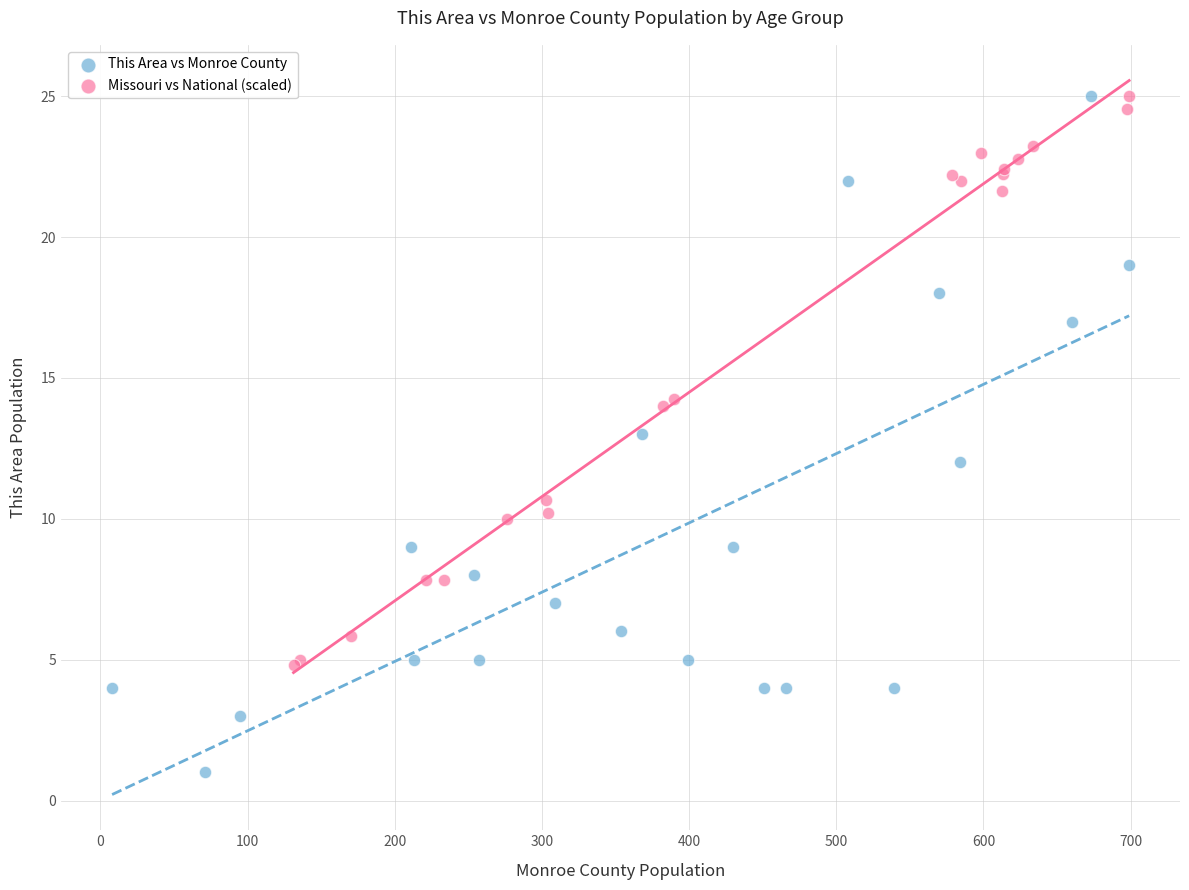

Which series contains the lowest Y value?

This Area vs Monroe County